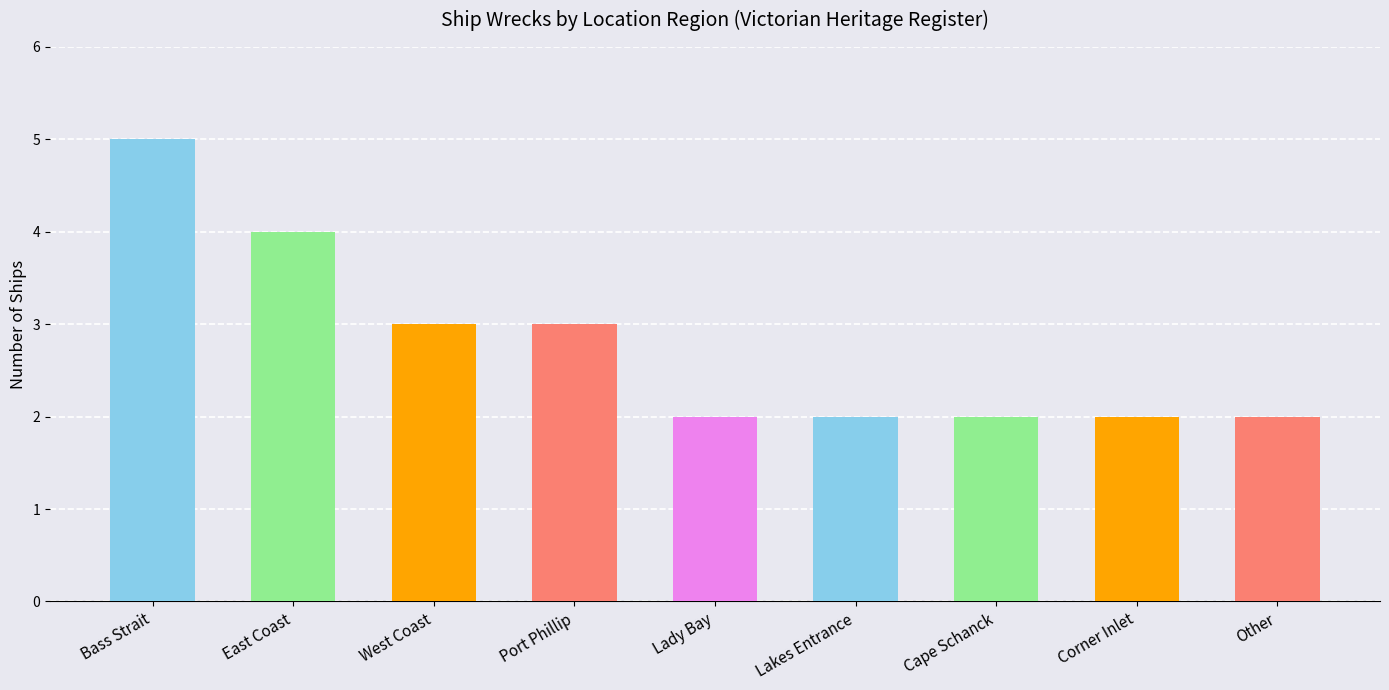

Is it true that the value at Other is 2?

True